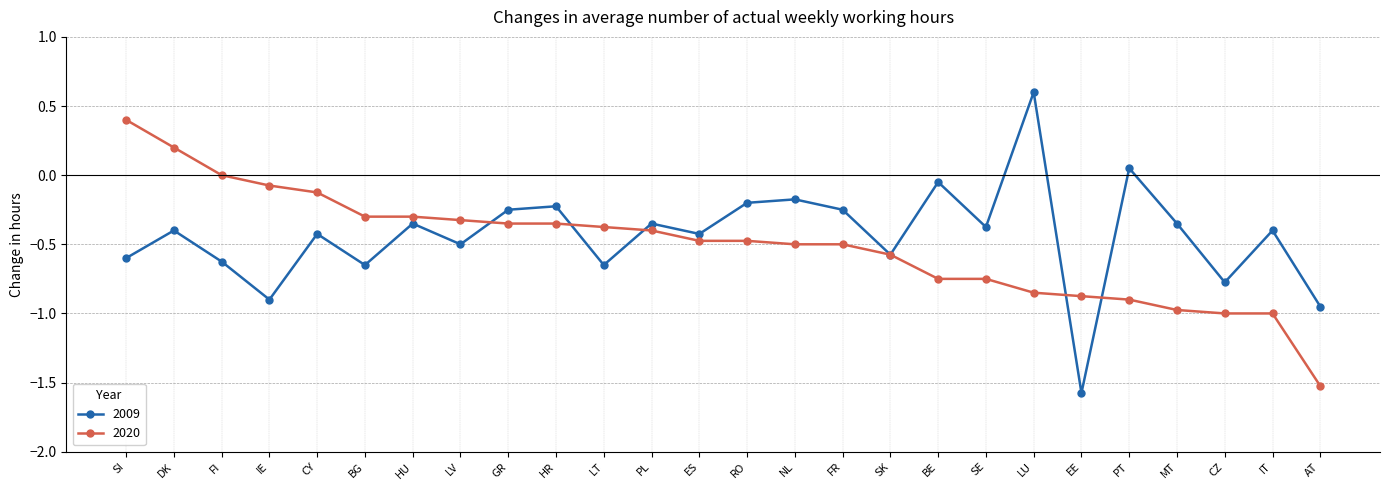

What is the difference between the highest and lowest values at SI?

1.0